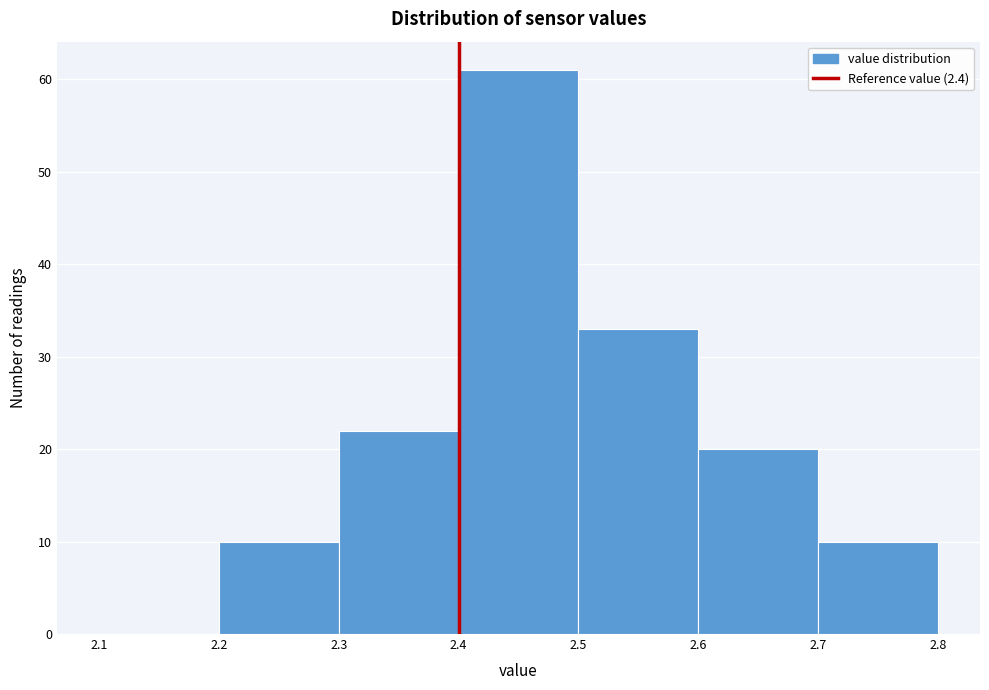

Reading left to right, list every bar in this chart as the range it spans on the x-axis followed by its height. The values are not printed on the chart, so give them approximately, as read against the axis.

2.1 to 2.2: 0
2.2 to 2.3: 10
2.3 to 2.4: 22
2.4 to 2.5: 61
2.5 to 2.6: 33
2.6 to 2.7: 20
2.7 to 2.8: 10